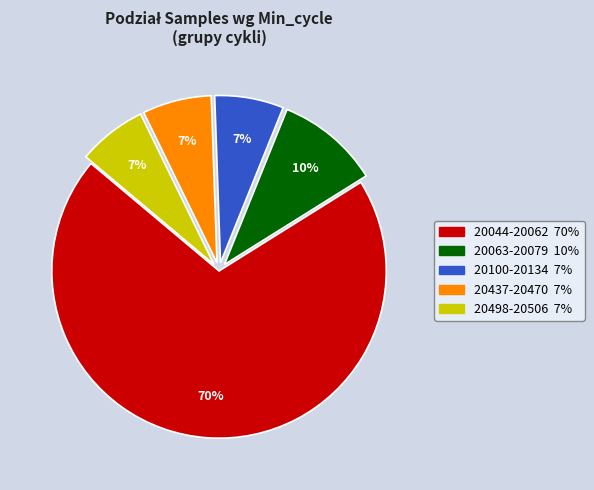

Is there a majority slice in this chart?

Yes